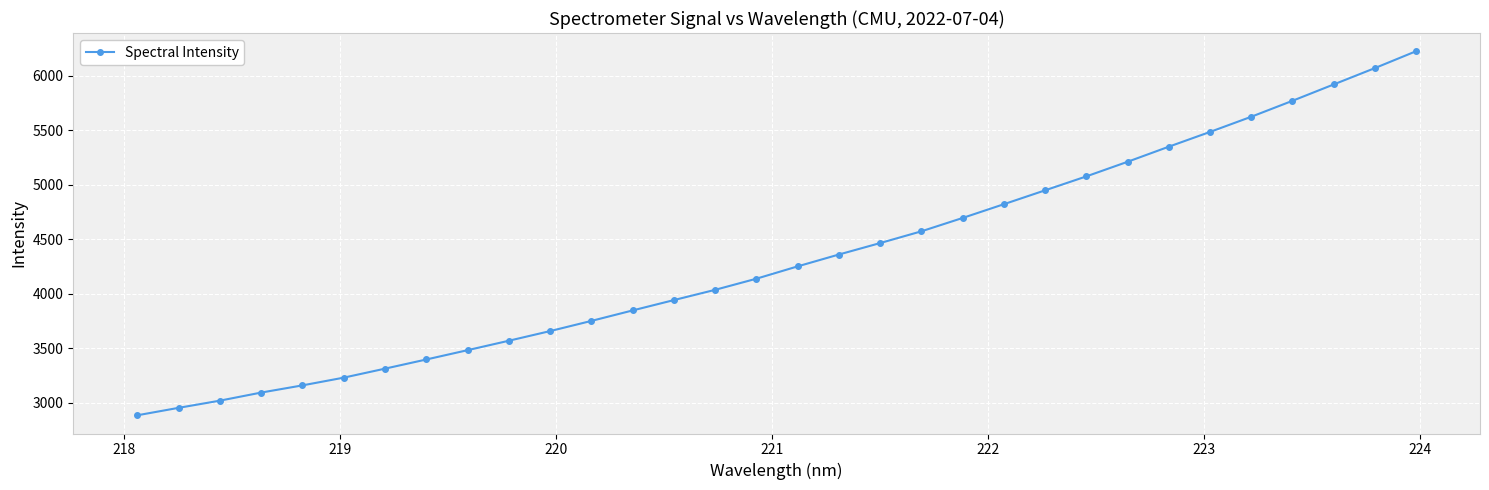

What is the difference between the maximum and minimum values?

3337.4